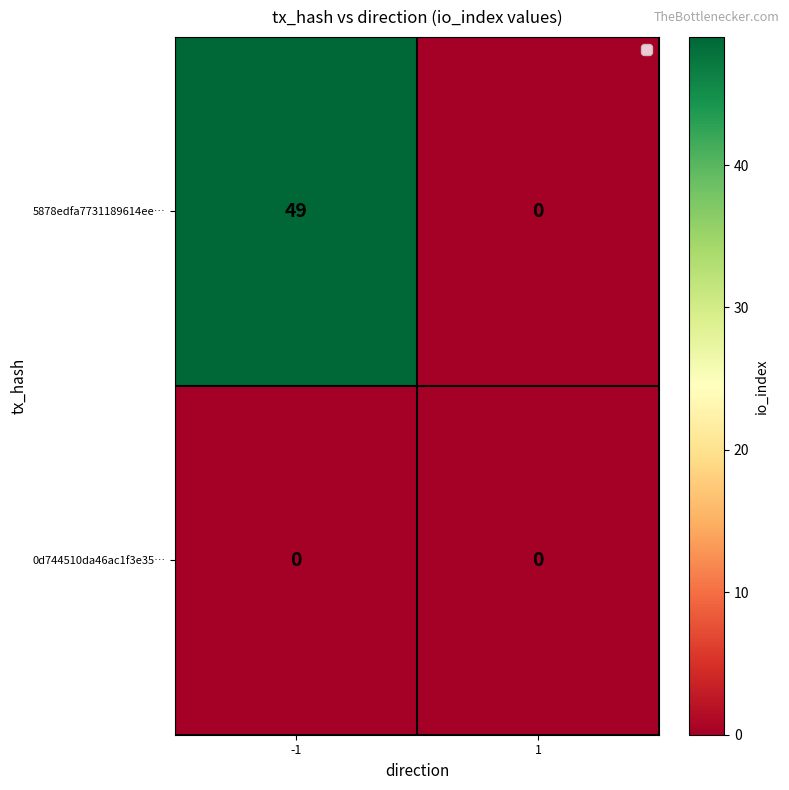

The value of 0d744510da46ac1f3e35… at 1 is 0. True or false?

True